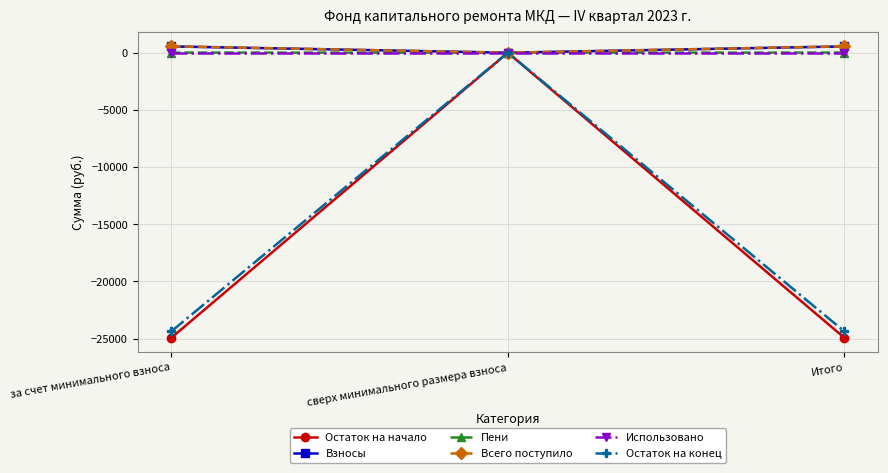

What is the minimum value shown in the chart?

-24940.0